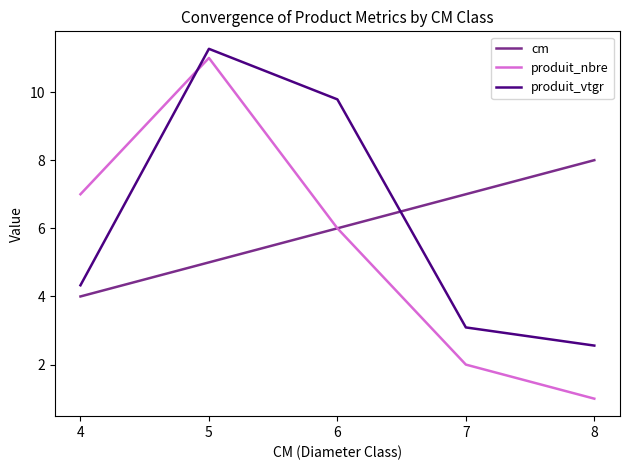

Is the value of produit_vtgr at 8 greater than the value of cm at 7?

No